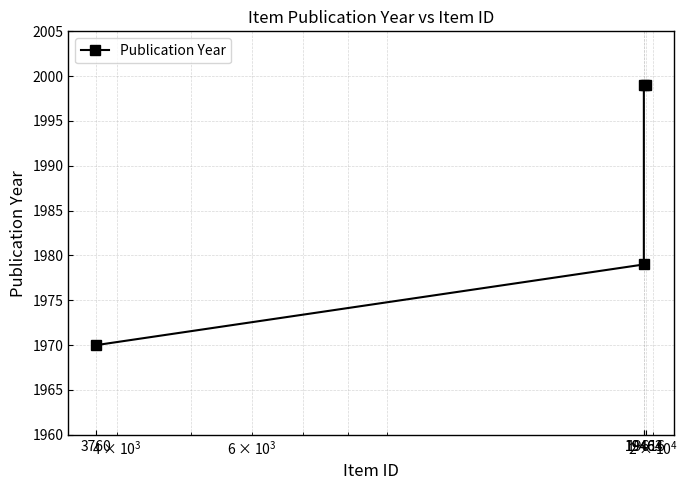

What is the value of the 4th point from the left?

1999